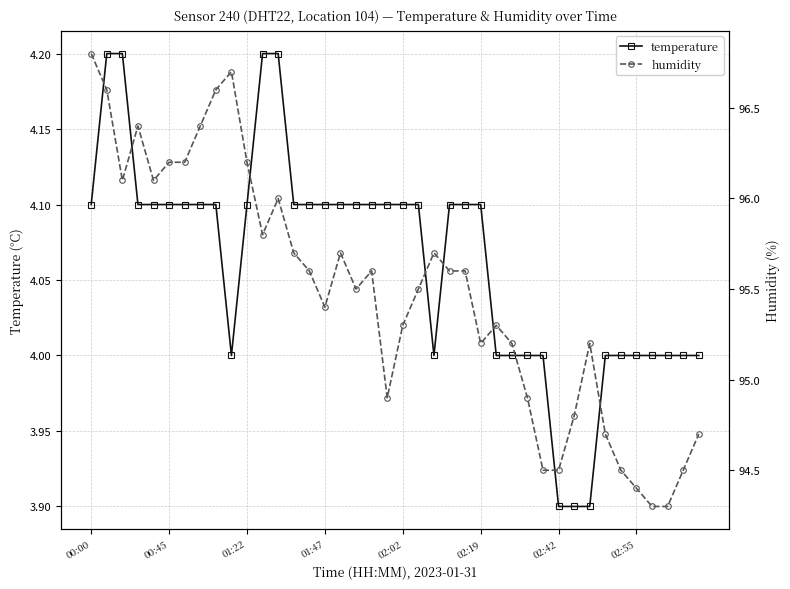

At which label does humidity reach its minimum?

36